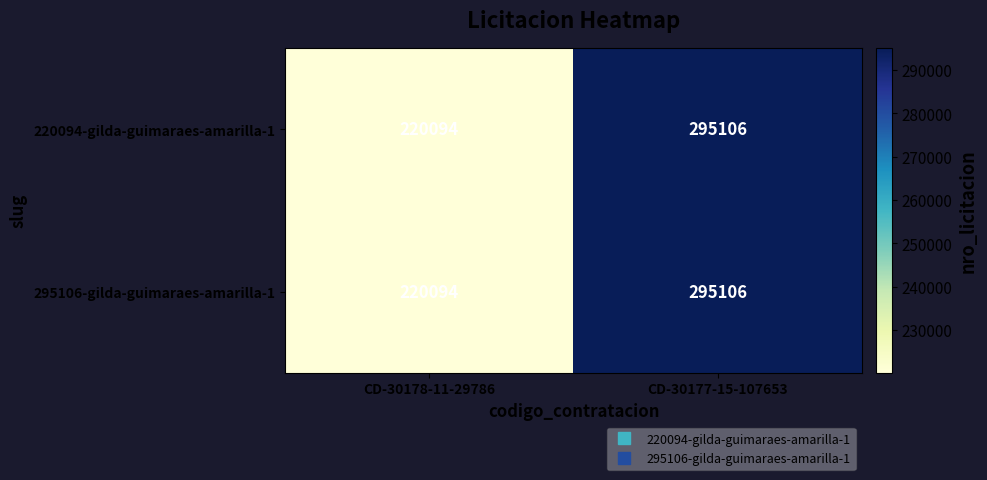

Reading left to right, list all the values displayed in this chart.

220094-gilda-guimaraes-amarilla-1: 220094	295106
295106-gilda-guimaraes-amarilla-1: 220094	295106